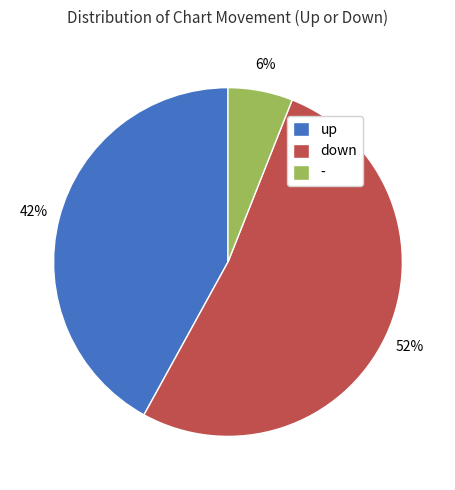

Is there any slice that represents more than half of the pie?

Yes